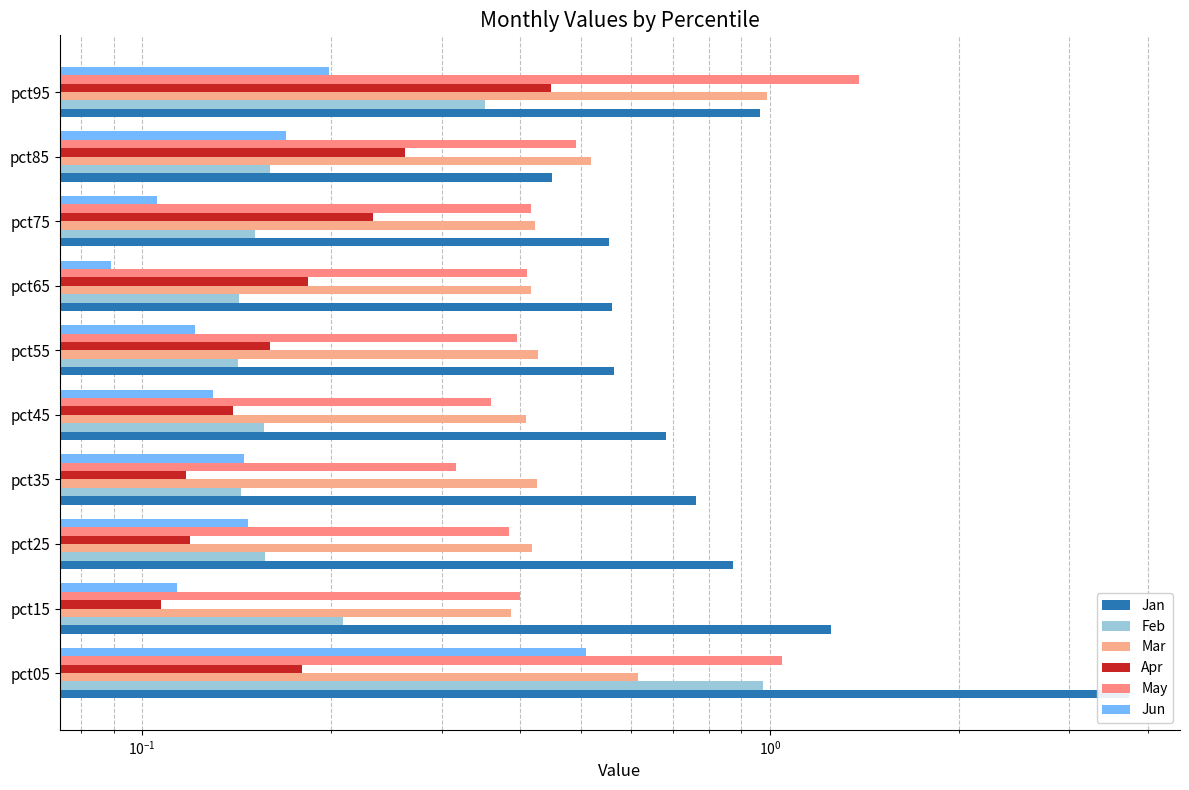

Which series changed the most between pct75 and pct85?

Jan